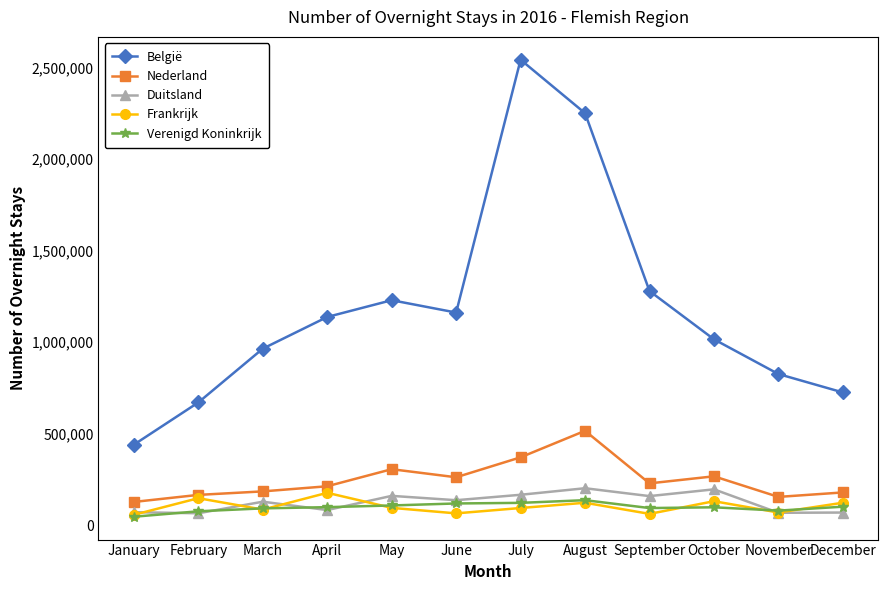

What is the maximum value shown in the chart?

2542345